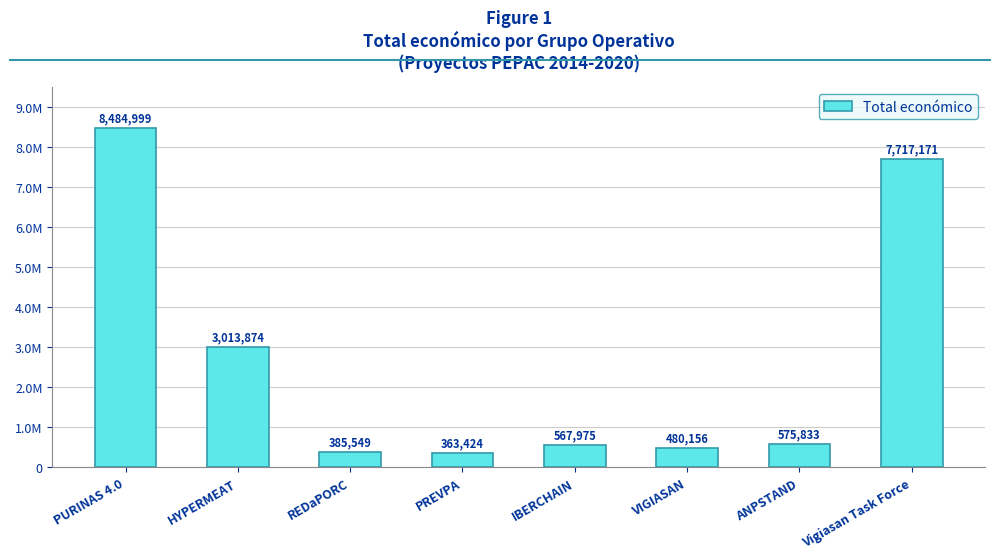

Between IBERCHAIN and HYPERMEAT, which is larger?

HYPERMEAT